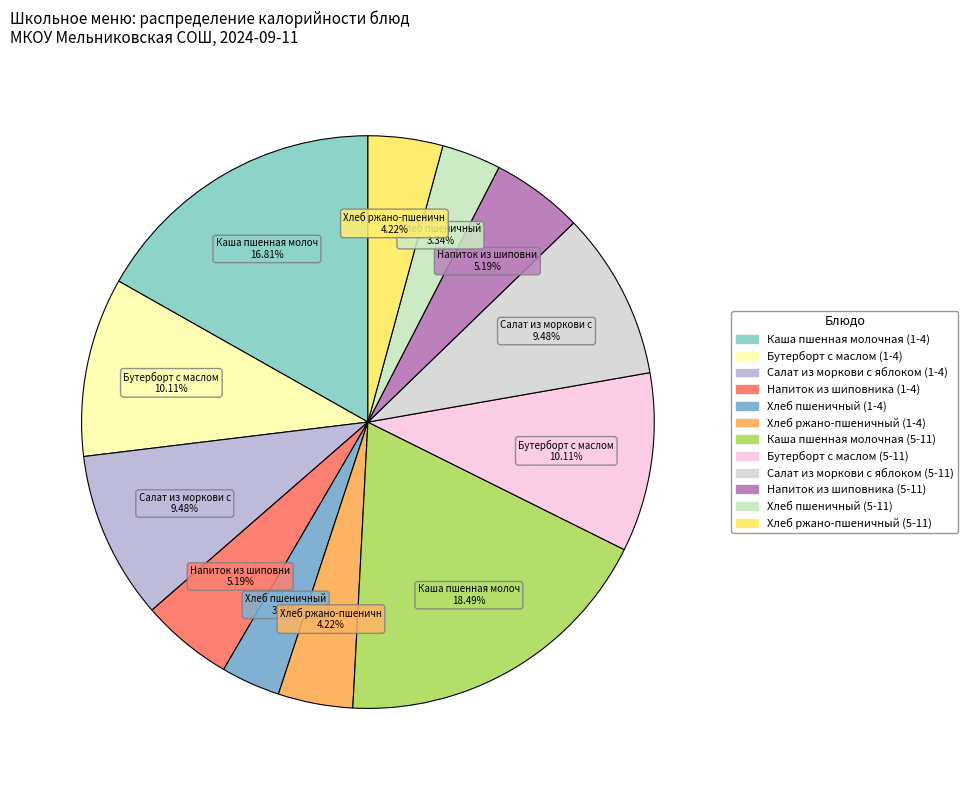

To the nearest percent, what is the difference between the Каша пшенная молочная (1-4) and Напиток из шиповника (5-11) slice percentages?

12%